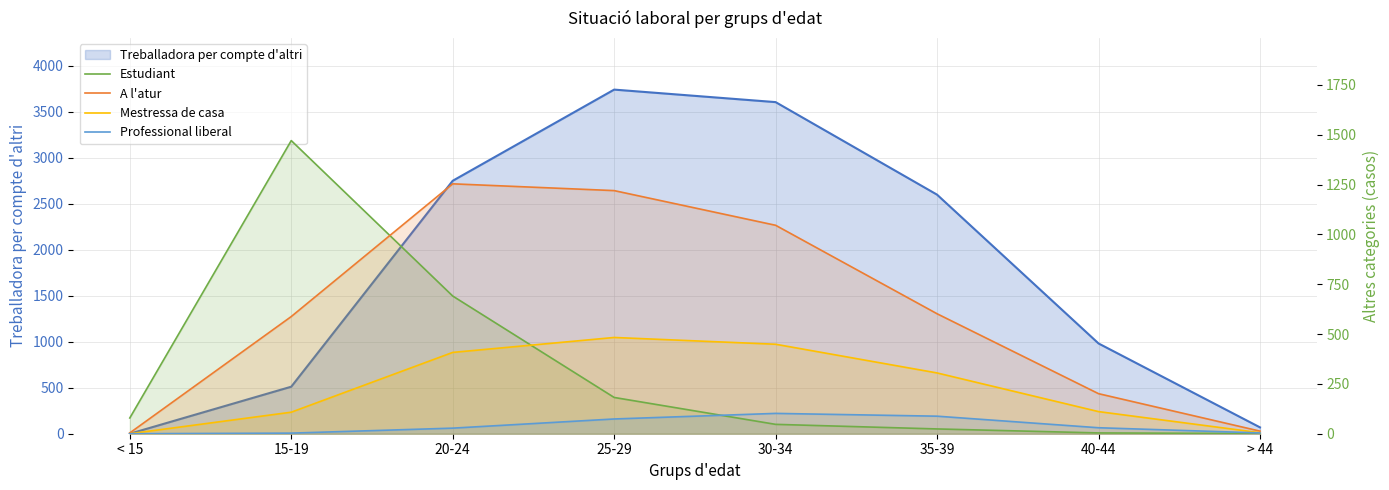

What position from the right is 35-39?

3